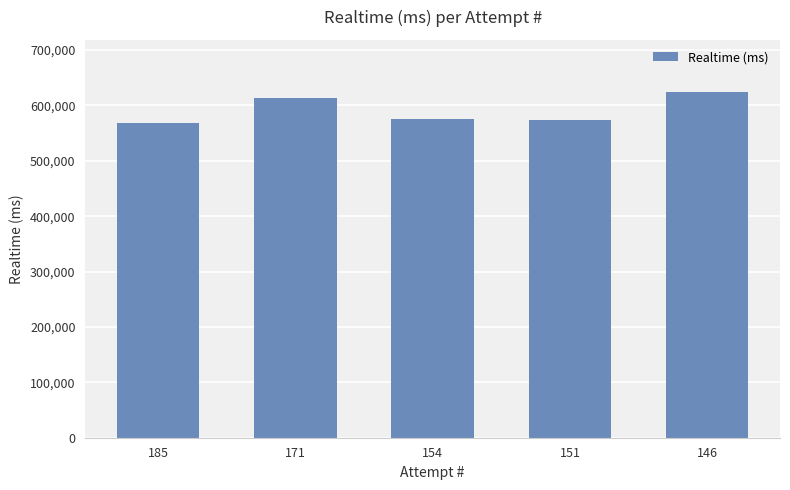

What is the difference between the maximum and second lowest values?

50424